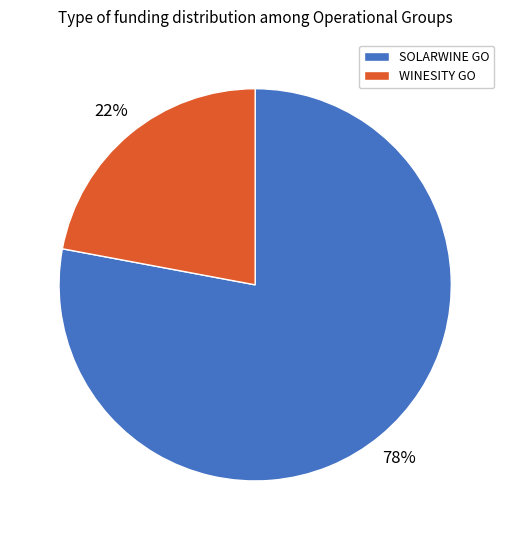

To the nearest percent, what is the difference between the largest and smallest slice percentages?

56%